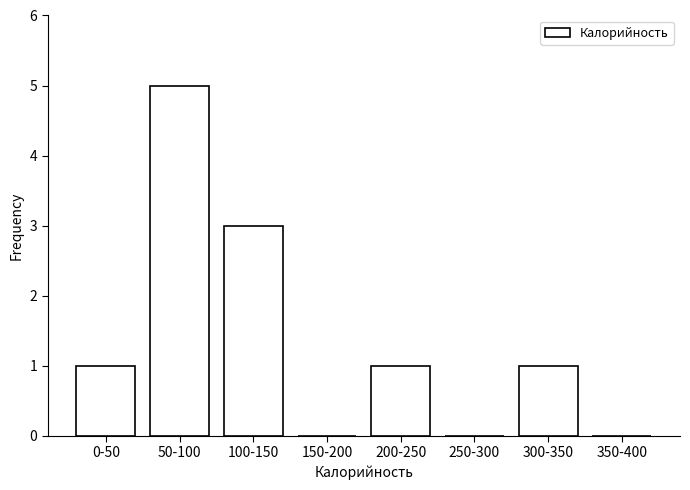

Reading right to left, list all the values displayed in this chart.

350-400=0	300-350=1	250-300=0	200-250=1	150-200=0	100-150=3	50-100=5	0-50=1